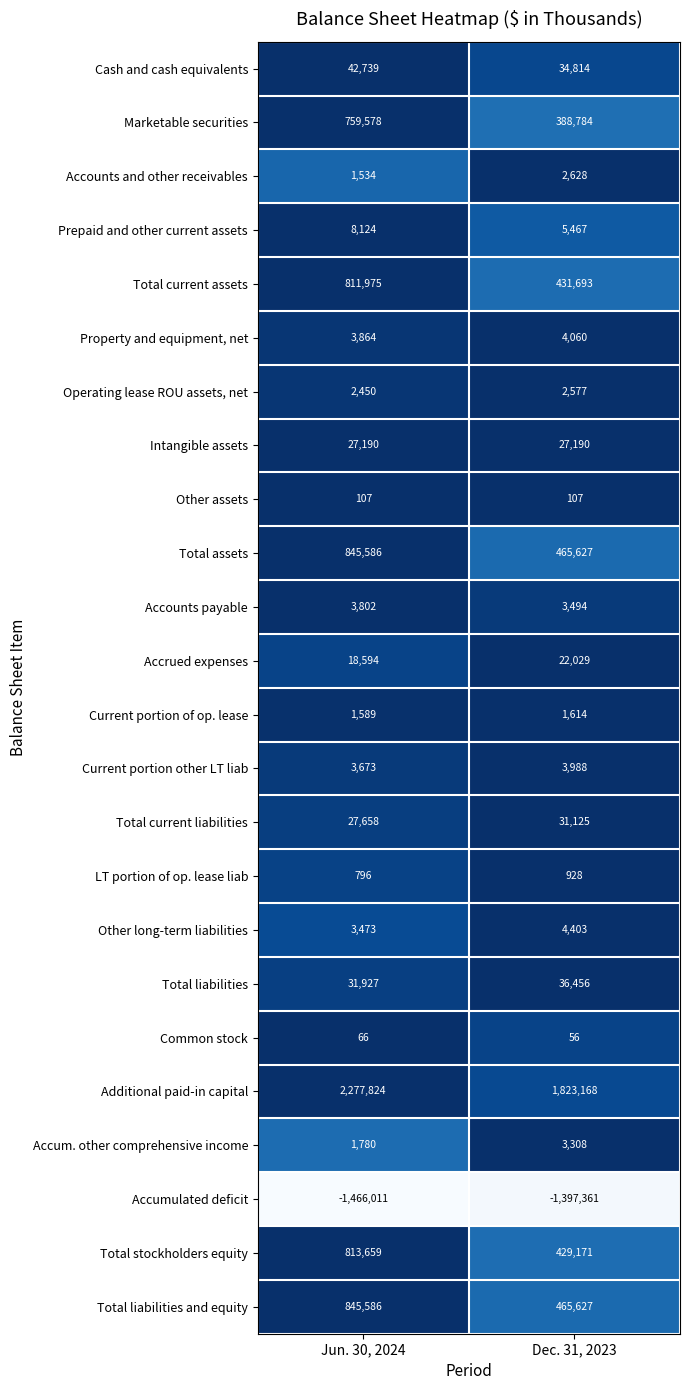

Which category has the lowest value across all series?

Jun. 30, 2024